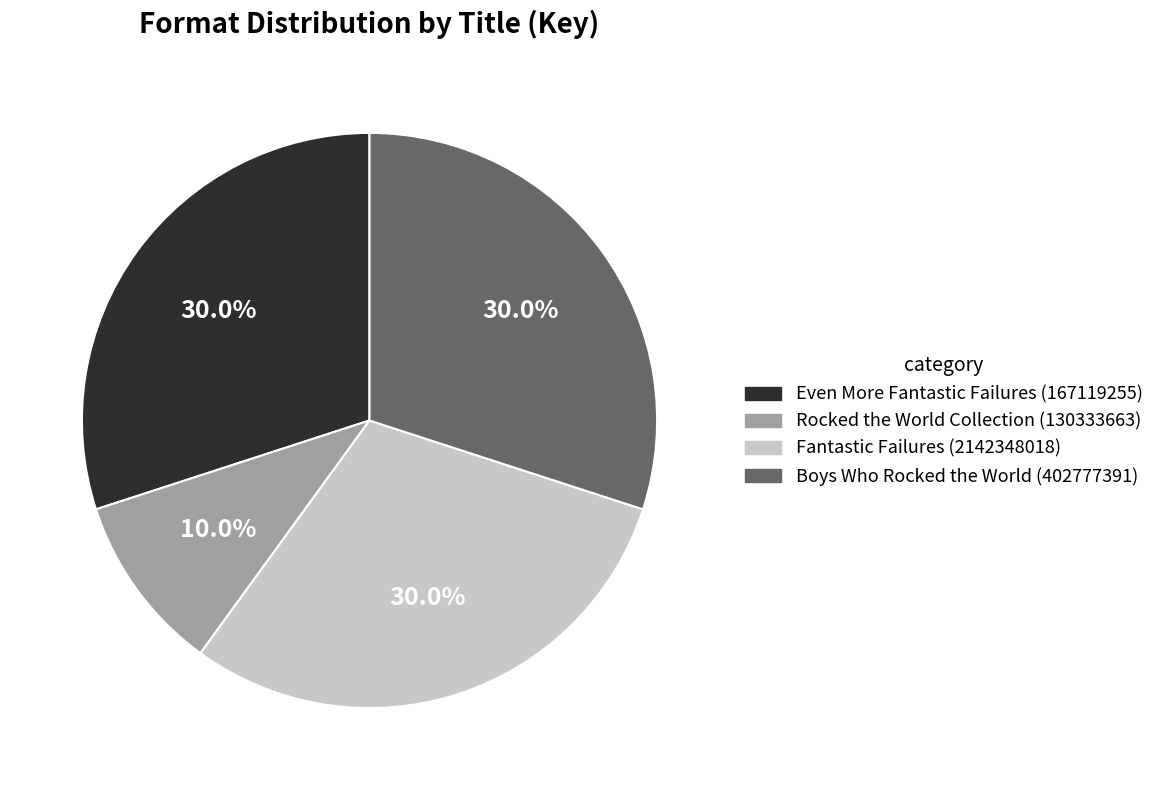

Is it true that Boys Who Rocked the World (402777391) is 30% of the pie?

True